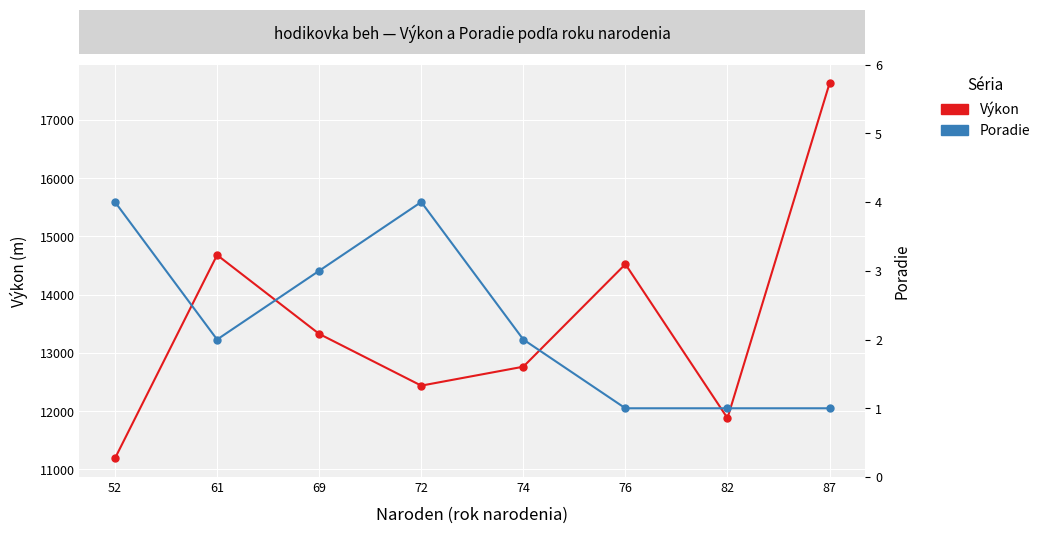

What is the approximate value of Výkon at 76?

14523